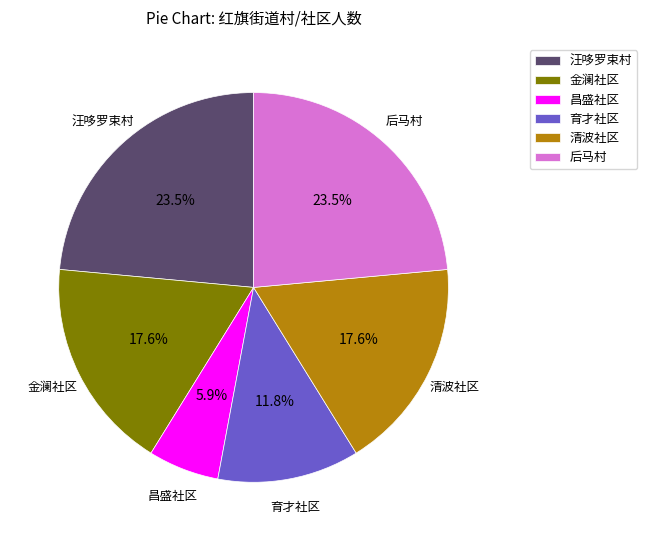

Does 昌盛社区 represent more than half of the total?

No